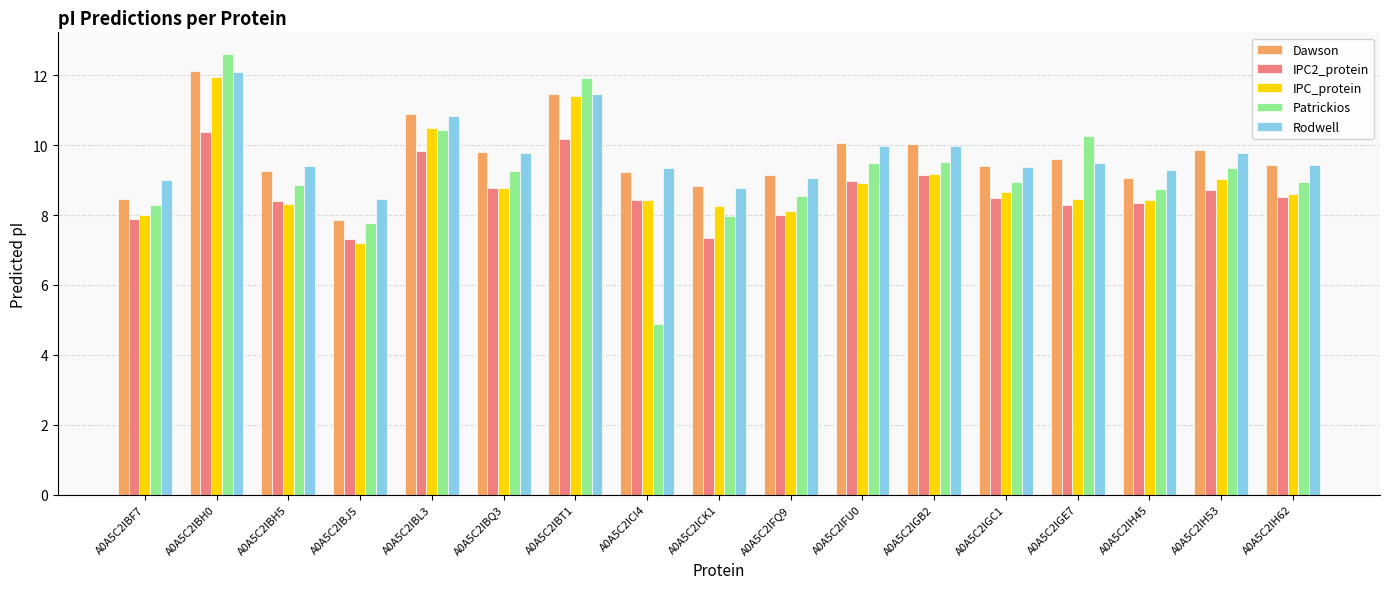

What is the spread (max minus min) of values at A0A5C2IBQ3?

1.0